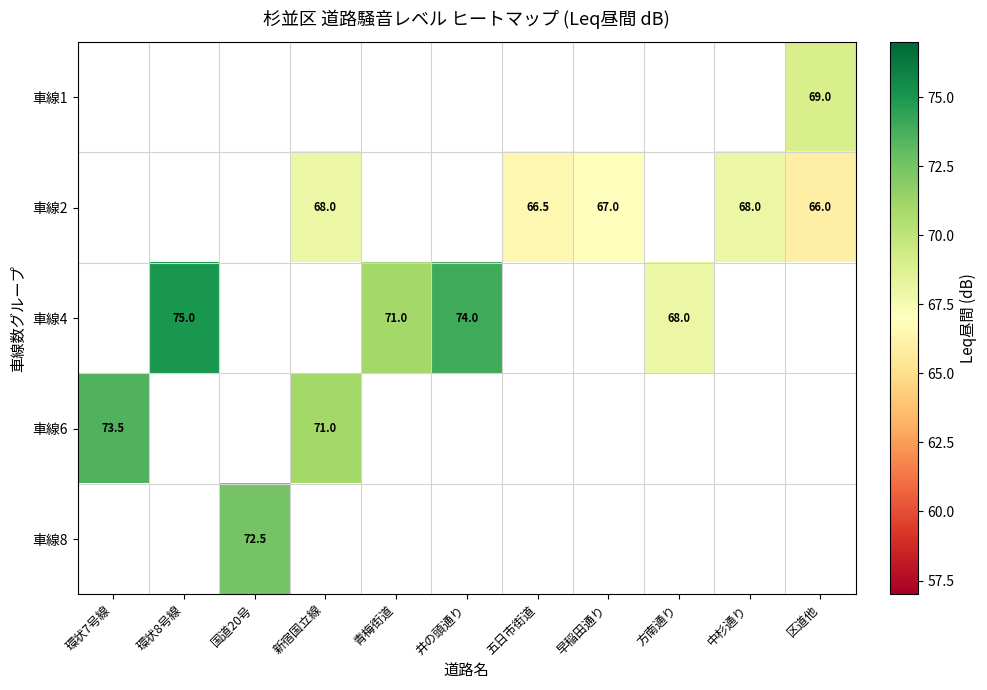

The 車線2 series shows 68.0 at 中杉通り. True or false?

True